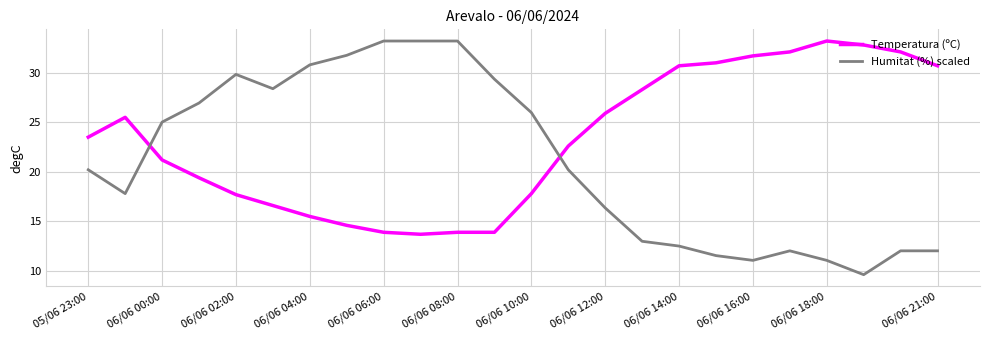

True or false: Humitat (%) scaled and Temperatura (ºC) cross at least once.

True